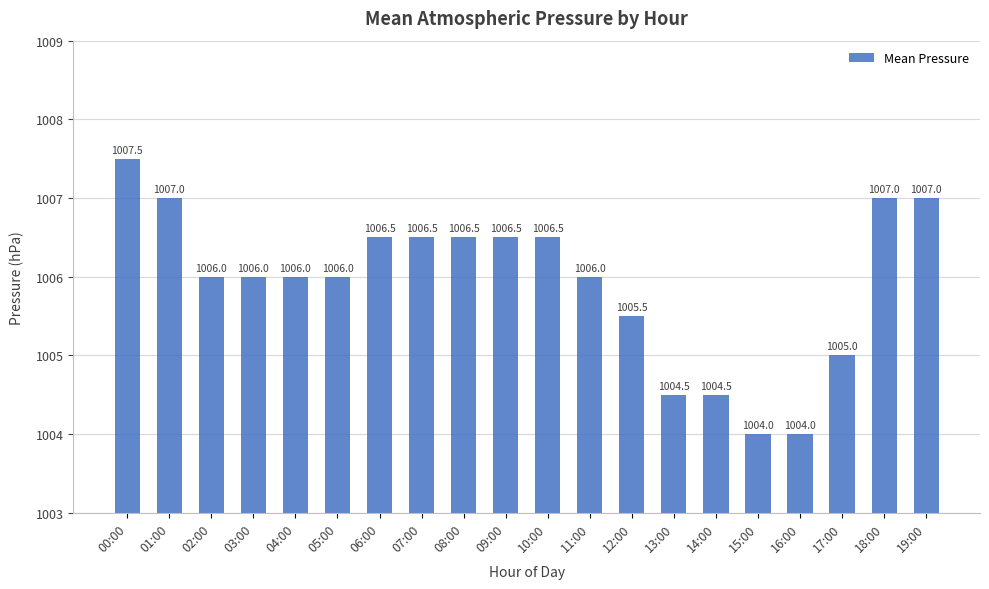

What is the label of the 12th bar from the right?

08:00